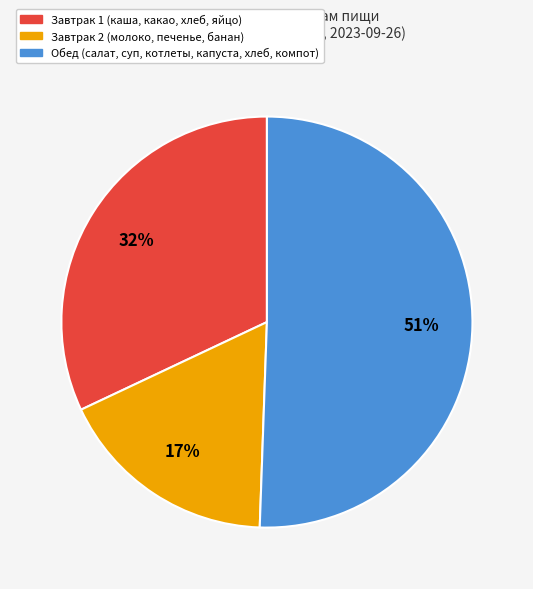

To the nearest percent, what is the average slice percentage?

33%